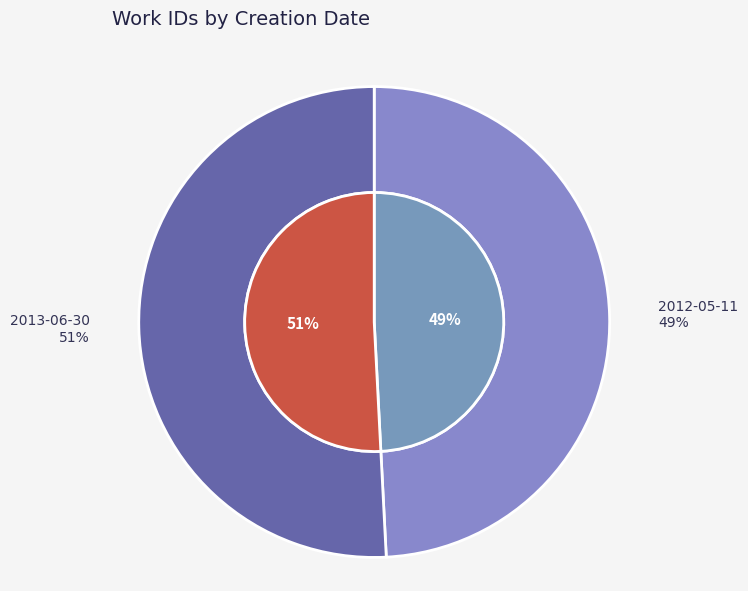

How many segments does this pie chart have?

2